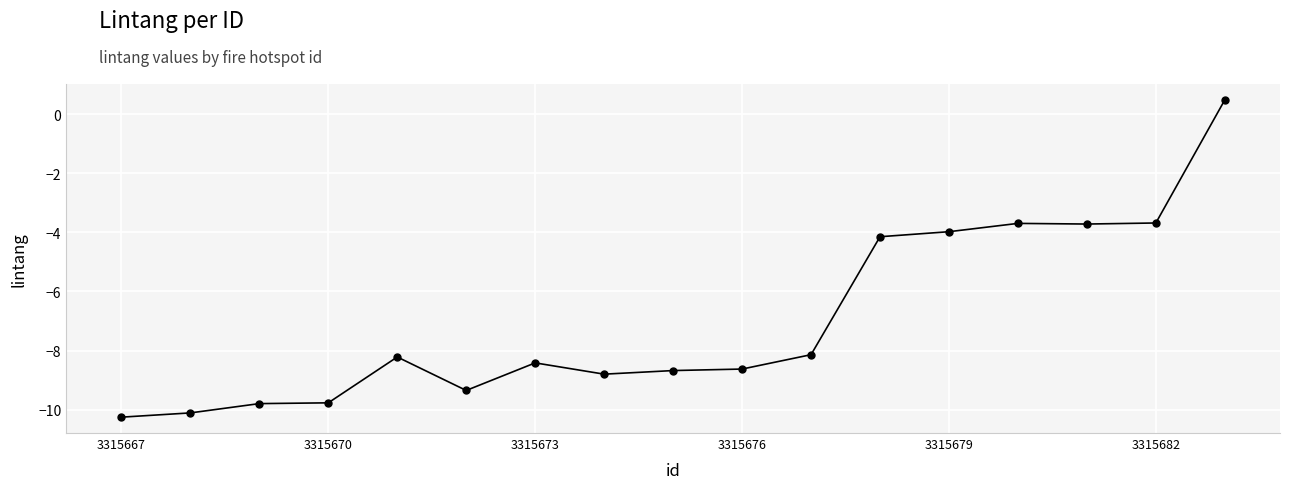

Reading left to right, transcribe all the data shown in this chart.

-10.3	-10.1	-9.8	-9.8	-8.2	-9.4	-8.4	-8.8	-8.7	-8.6	-8.1	-4.1	-4.0	-3.7	-3.7	-3.7	0.5